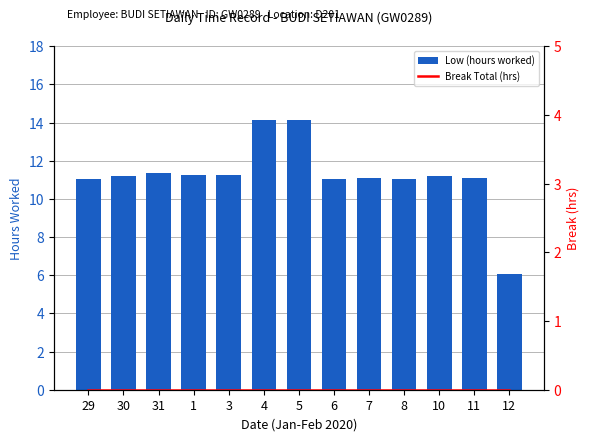

At which label does Low (hours worked) first exceed 11?

29